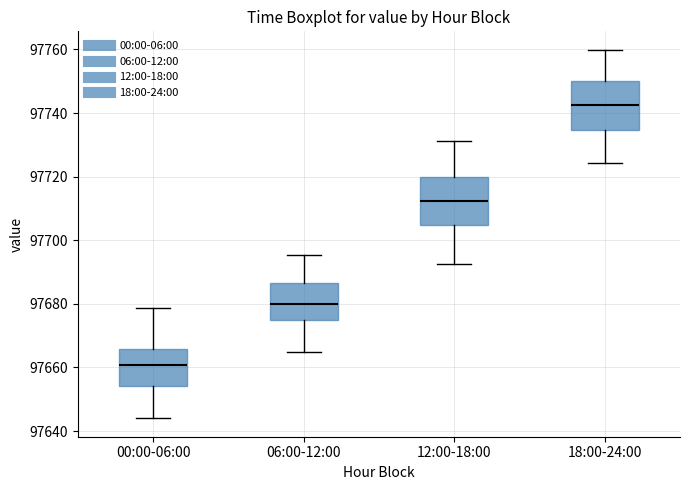

Where does the lower whisker of the box for 18:00-24:00 end on the y-axis? The values are not printed on the chart, so give them approximately, as read against the axis.

97724